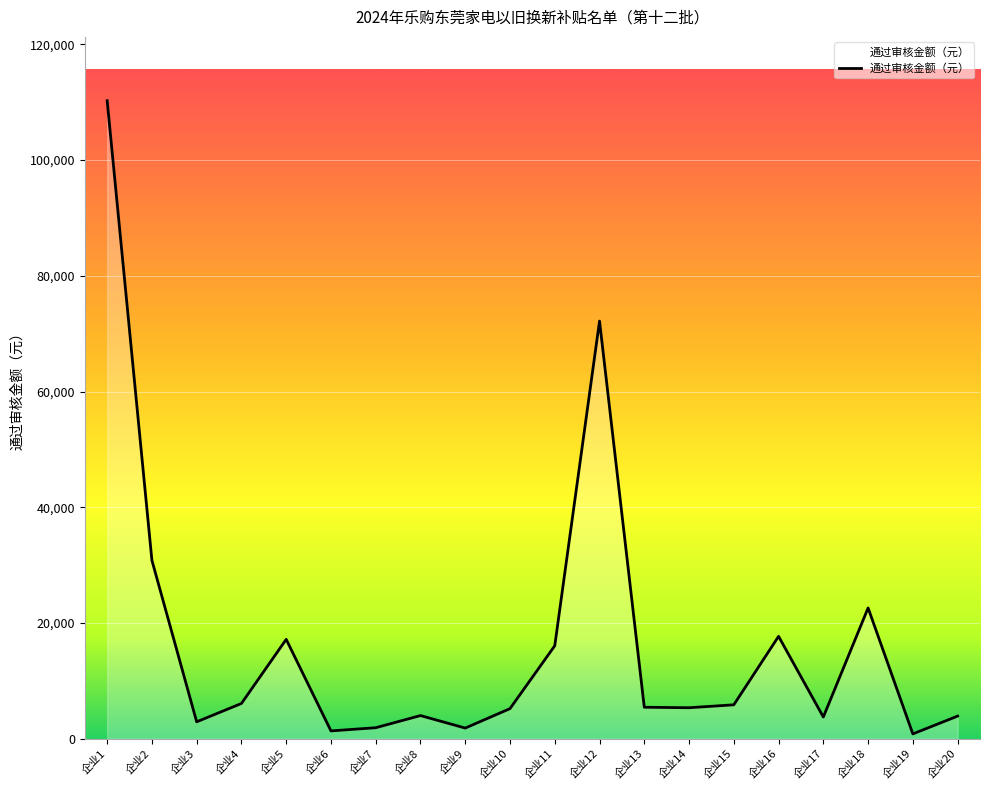

At which category does the chart reach its peak across all series?

企业1